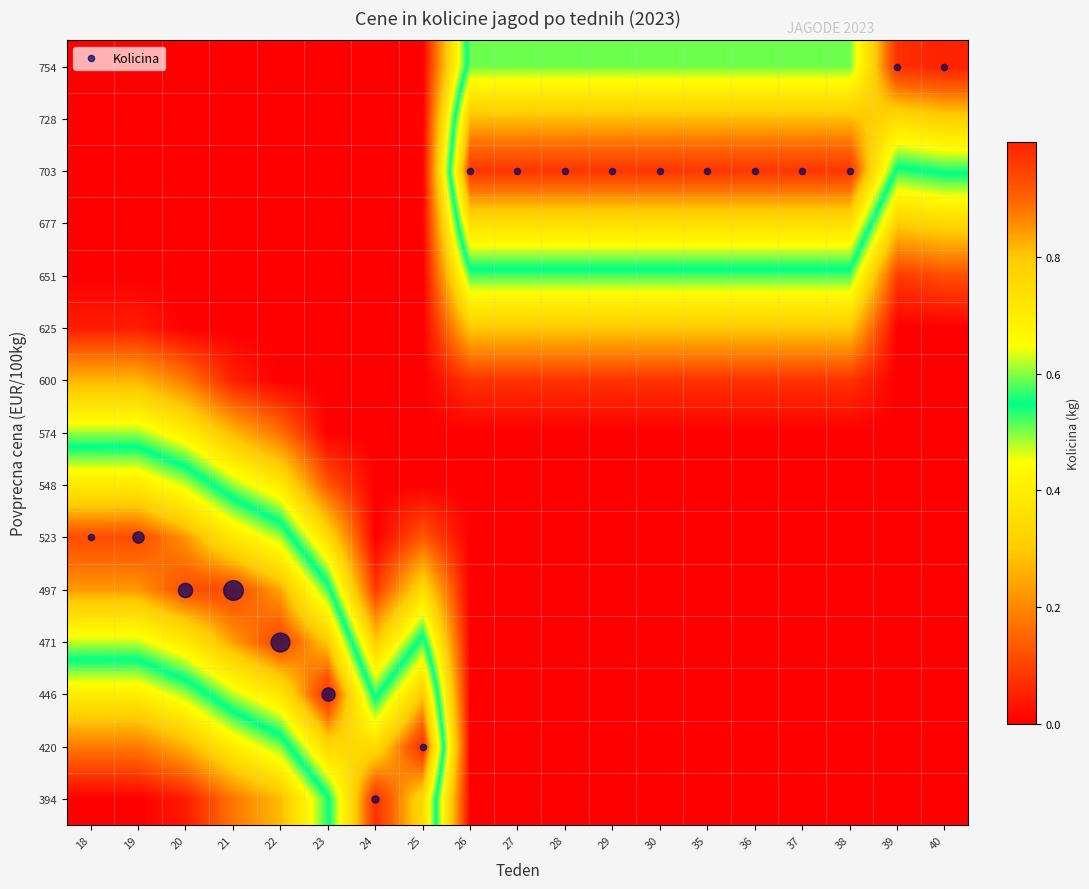

How many series are shown in this chart?

15